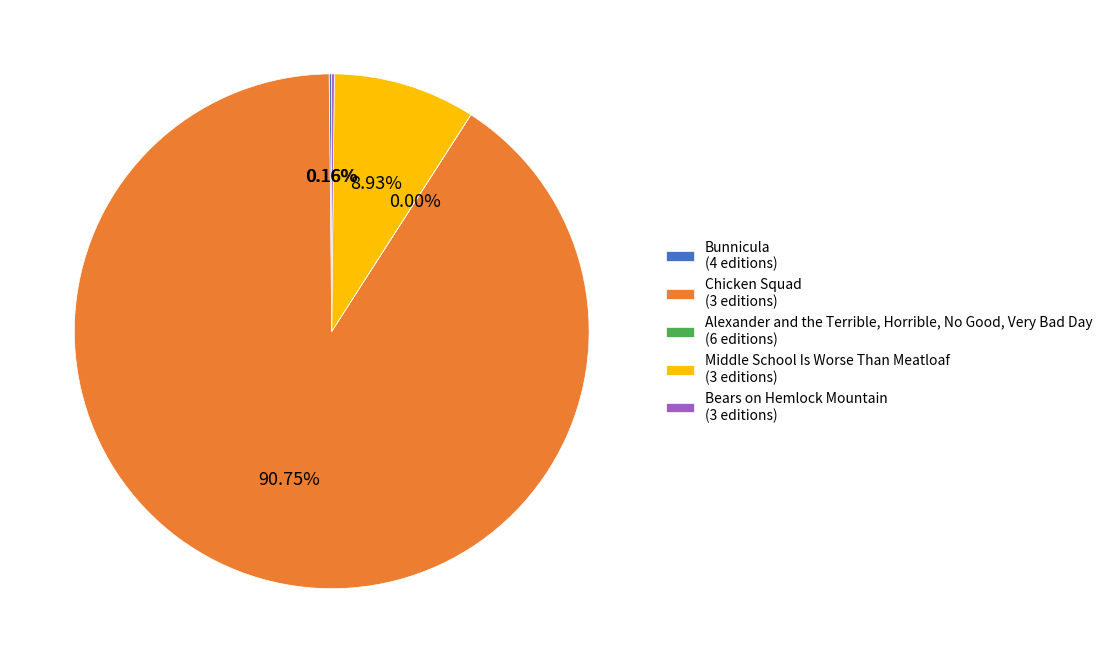

Is there a majority slice in this chart?

Yes